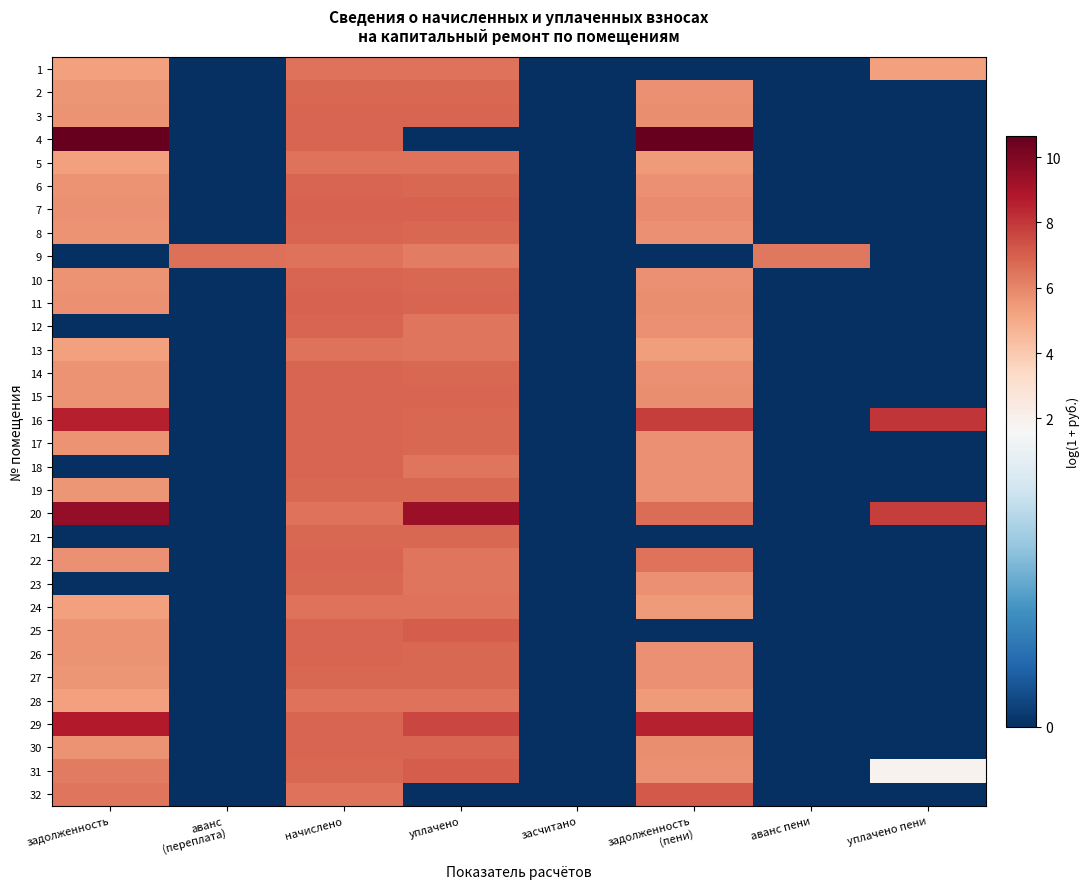

What is the spread (max minus min) of values at задолженность?

10.6